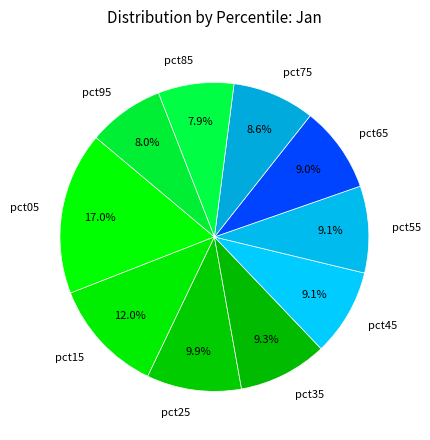

To the nearest percent, what percentage of the pie is pct45?

9%